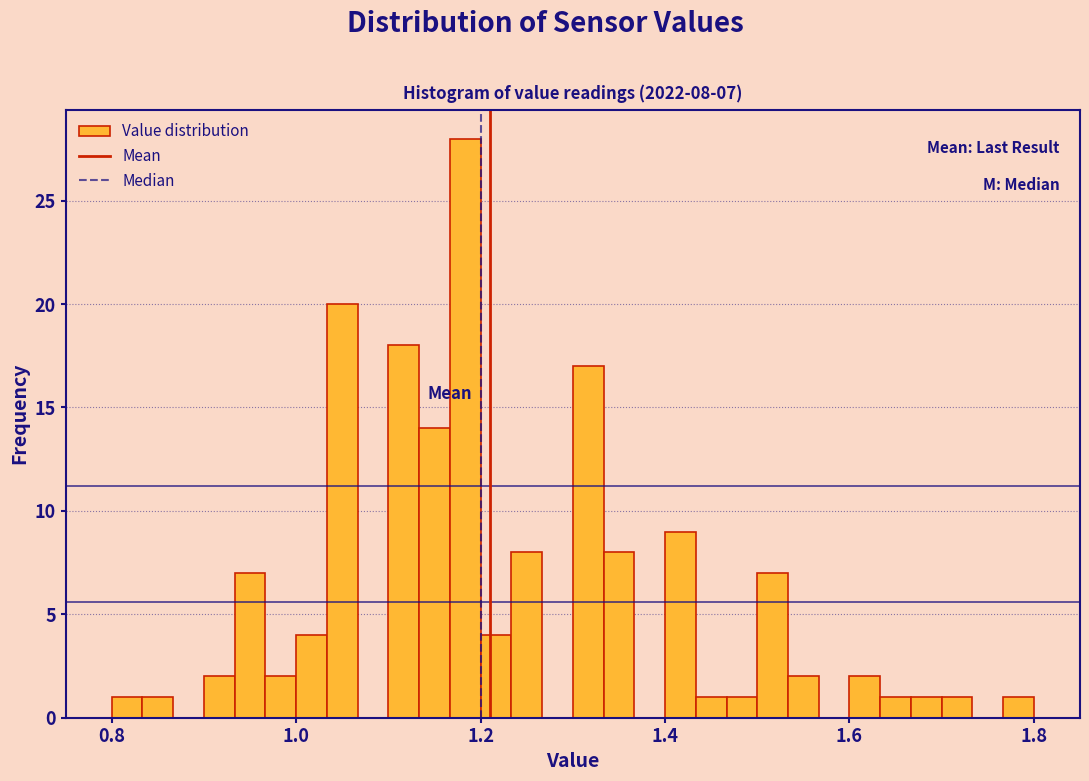

Around what value on the x-axis is the tallest bar? Give the approximate position of its centre, as read against the axis.

1.18